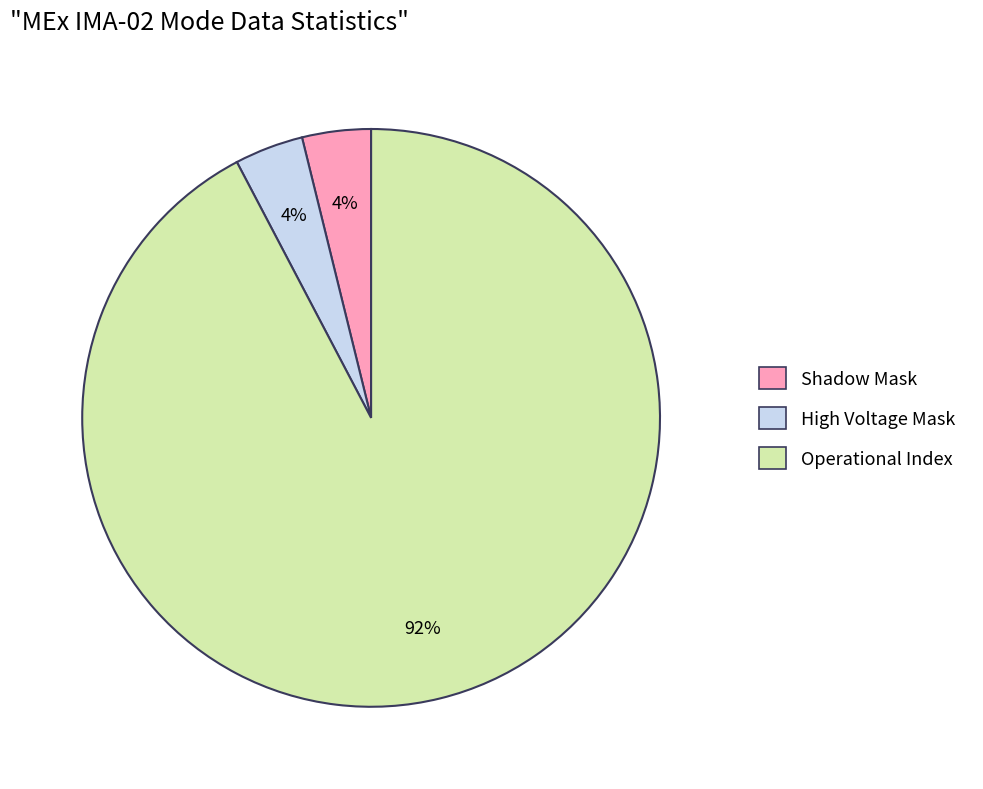

To the nearest percent, what is the difference between the largest and smallest slice percentages?

88%